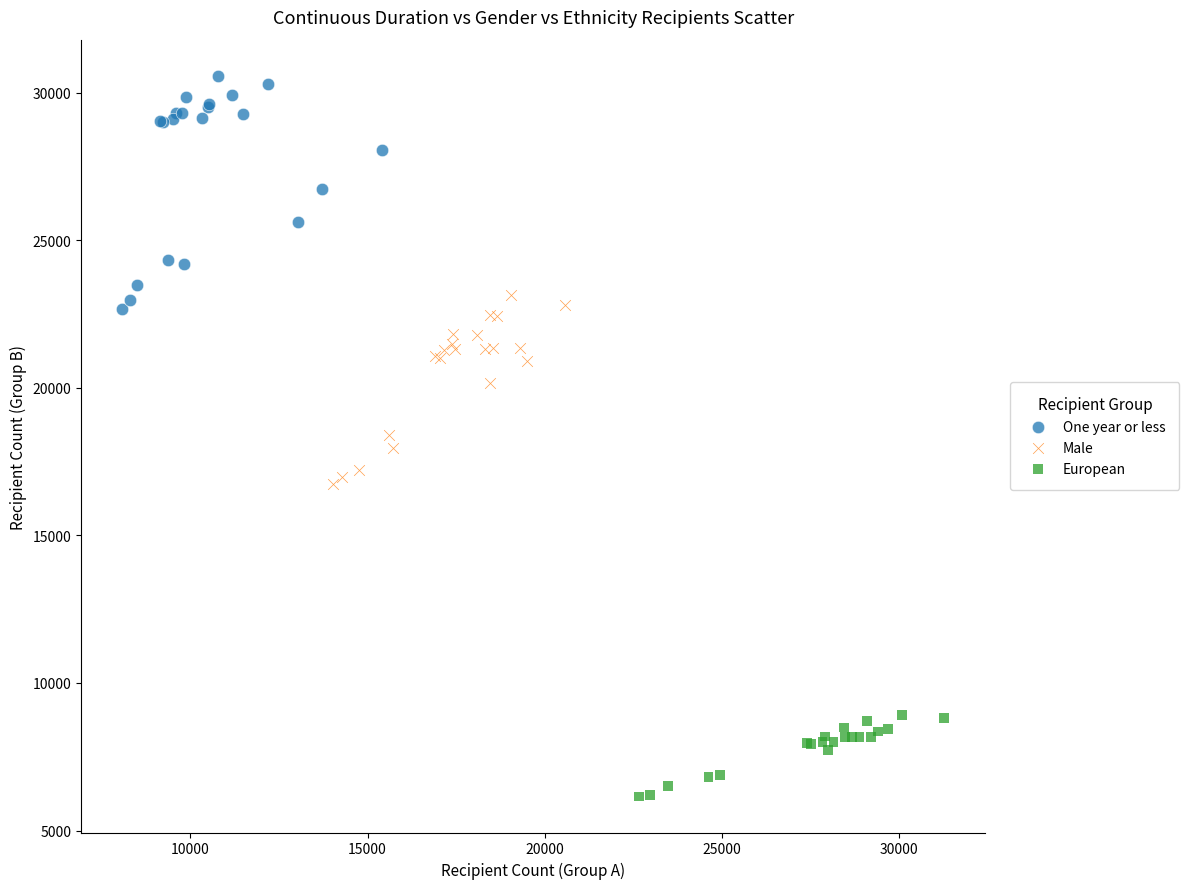

Which series reaches the minimum Y coordinate?

European